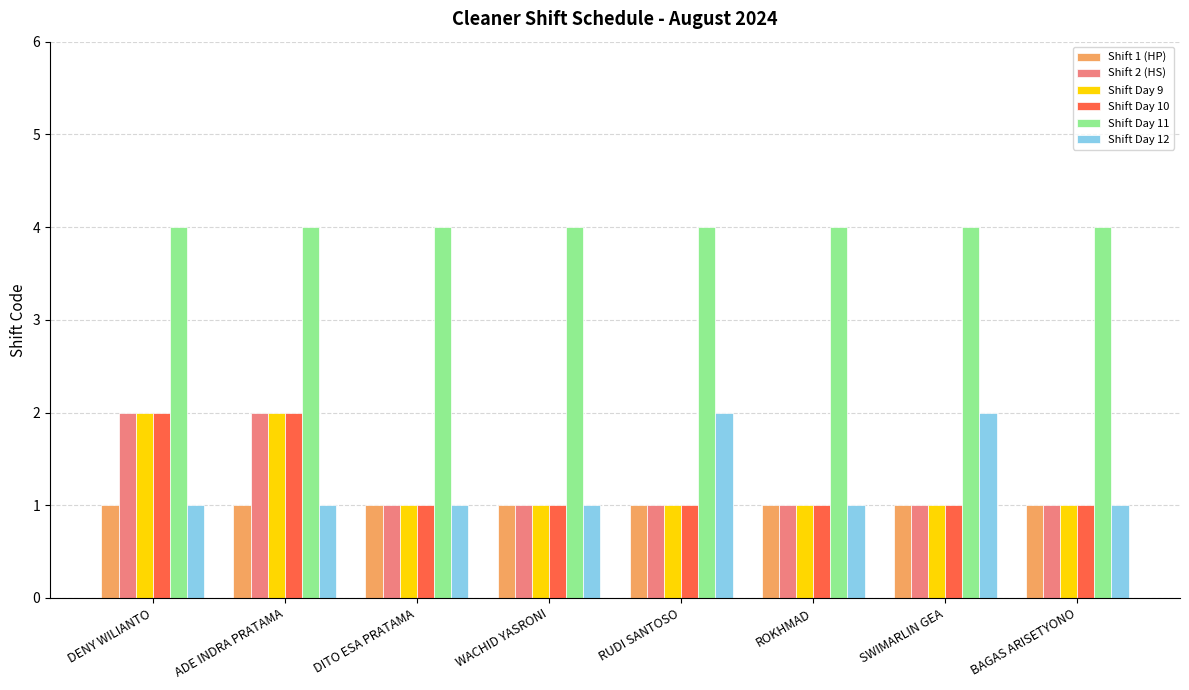

Reading right to left, list all the values displayed in this chart.

Shift 1 (HP): BAGAS ARISETYONO=1	SWIMARLIN GEA=1	ROKHMAD=1	RUDI SANTOSO=1	WACHID YASRONI=1	DITO ESA PRATAMA=1	ADE INDRA PRATAMA=1	DENY WILIANTO=1
Shift 2 (HS): BAGAS ARISETYONO=1	SWIMARLIN GEA=1	ROKHMAD=1	RUDI SANTOSO=1	WACHID YASRONI=1	DITO ESA PRATAMA=1	ADE INDRA PRATAMA=2	DENY WILIANTO=2
Shift Day 9: BAGAS ARISETYONO=1	SWIMARLIN GEA=1	ROKHMAD=1	RUDI SANTOSO=1	WACHID YASRONI=1	DITO ESA PRATAMA=1	ADE INDRA PRATAMA=2	DENY WILIANTO=2
Shift Day 10: BAGAS ARISETYONO=1	SWIMARLIN GEA=1	ROKHMAD=1	RUDI SANTOSO=1	WACHID YASRONI=1	DITO ESA PRATAMA=1	ADE INDRA PRATAMA=2	DENY WILIANTO=2
Shift Day 11: BAGAS ARISETYONO=4	SWIMARLIN GEA=4	ROKHMAD=4	RUDI SANTOSO=4	WACHID YASRONI=4	DITO ESA PRATAMA=4	ADE INDRA PRATAMA=4	DENY WILIANTO=4
Shift Day 12: BAGAS ARISETYONO=1	SWIMARLIN GEA=2	ROKHMAD=1	RUDI SANTOSO=2	WACHID YASRONI=1	DITO ESA PRATAMA=1	ADE INDRA PRATAMA=1	DENY WILIANTO=1